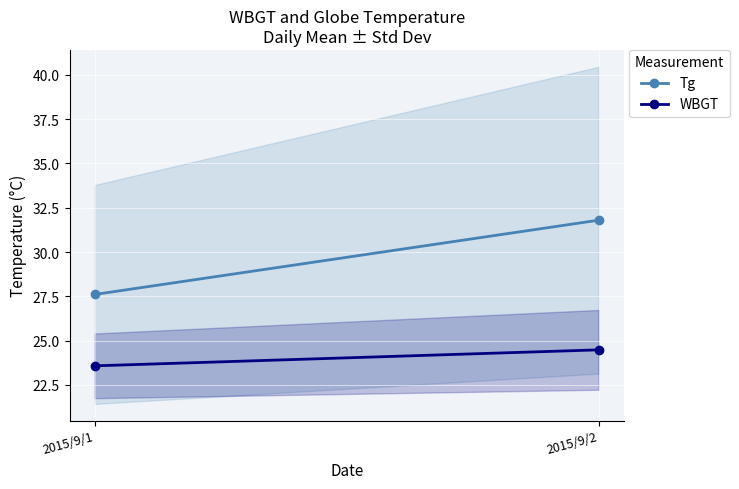

Reading left to right, what are all the values shown in this chart?

Tg: 27.6	31.8
WBGT: 23.6	24.5